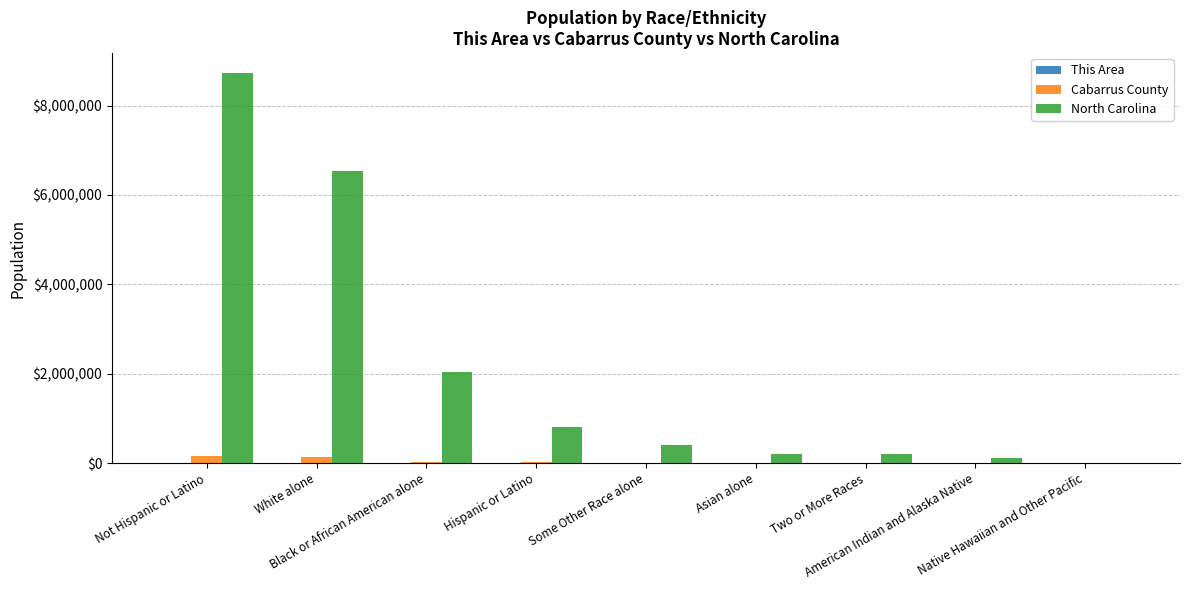

True or false: North Carolina has a value of 122110 at American Indian and Alaska Native.

True